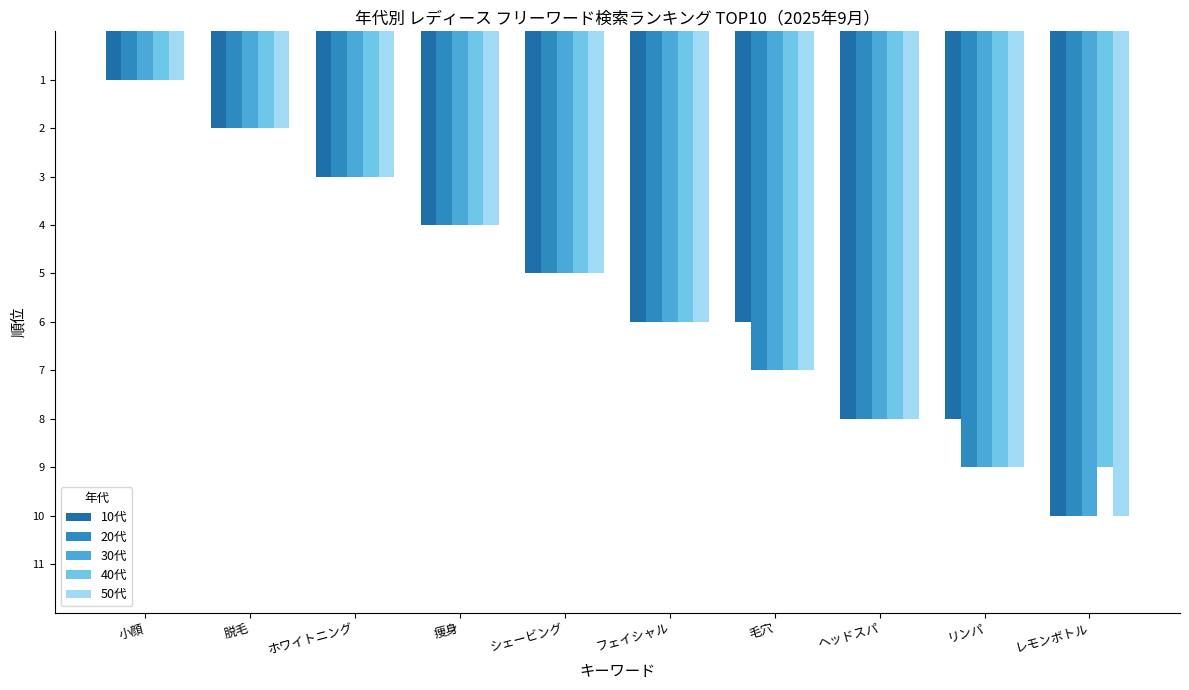

What is the label of the 7th bar from the left?

毛穴